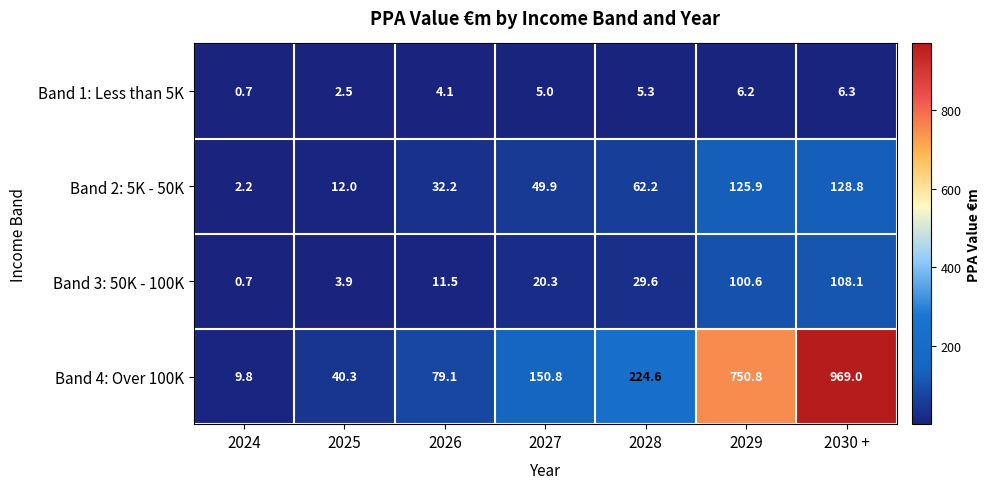

Which category has the lowest value across all series?

2024